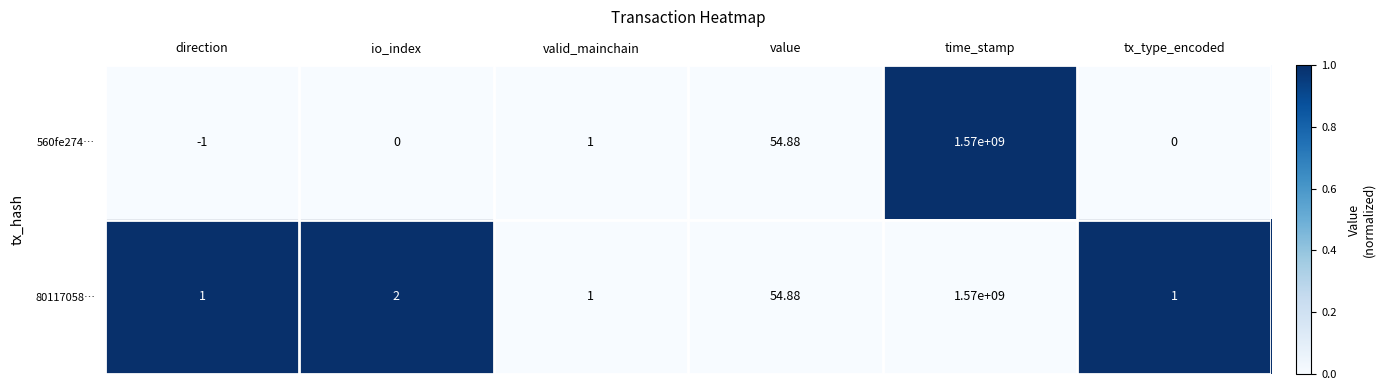

Which category has the lowest value in the 560fe274… series?

direction